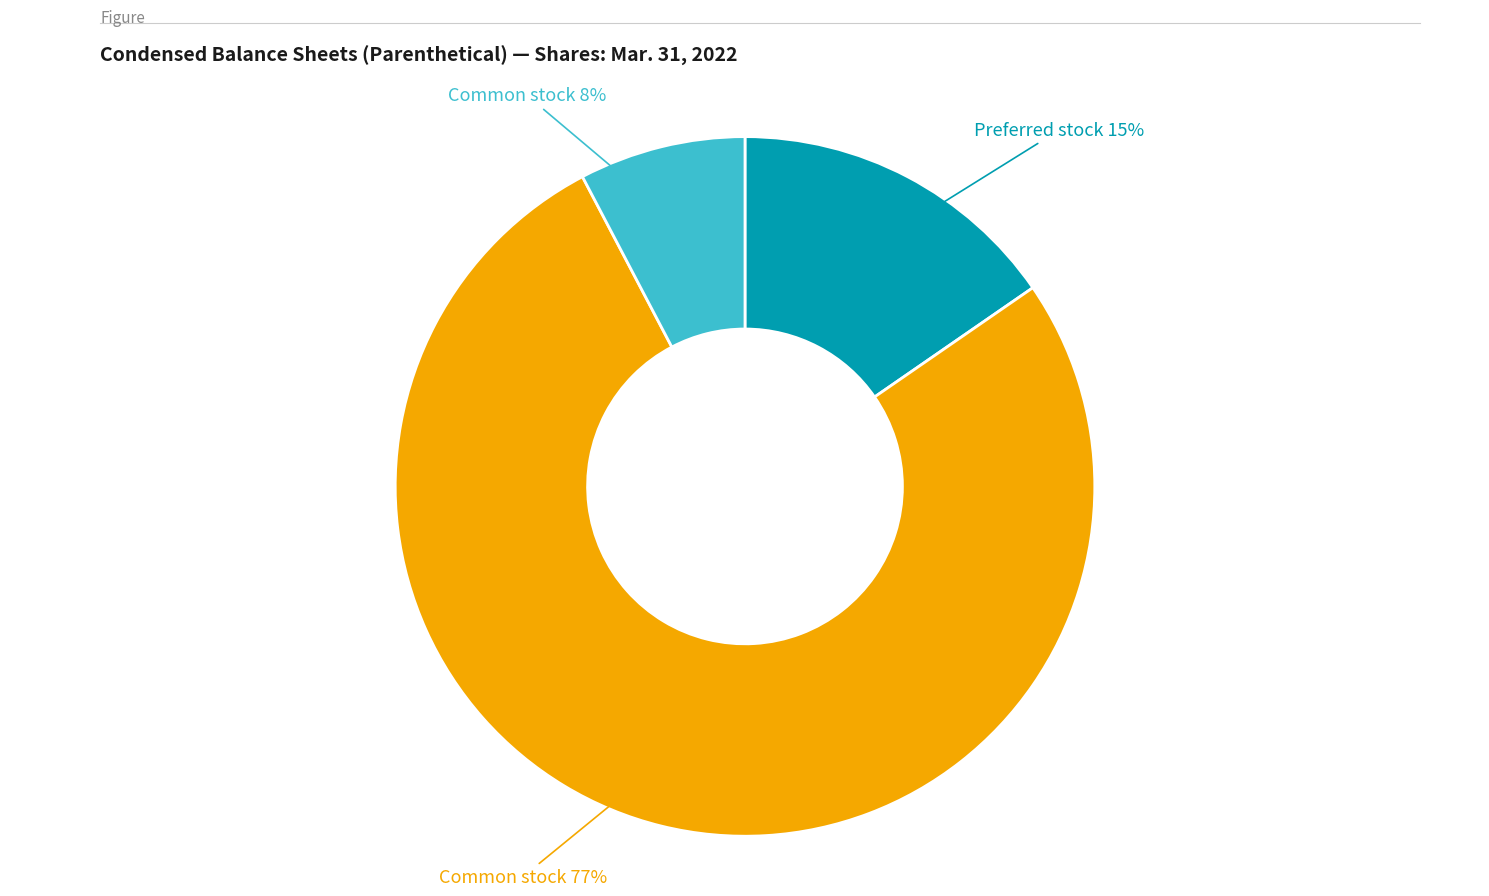

To the nearest percent, what is the difference between the largest and smallest slice percentages?

69%